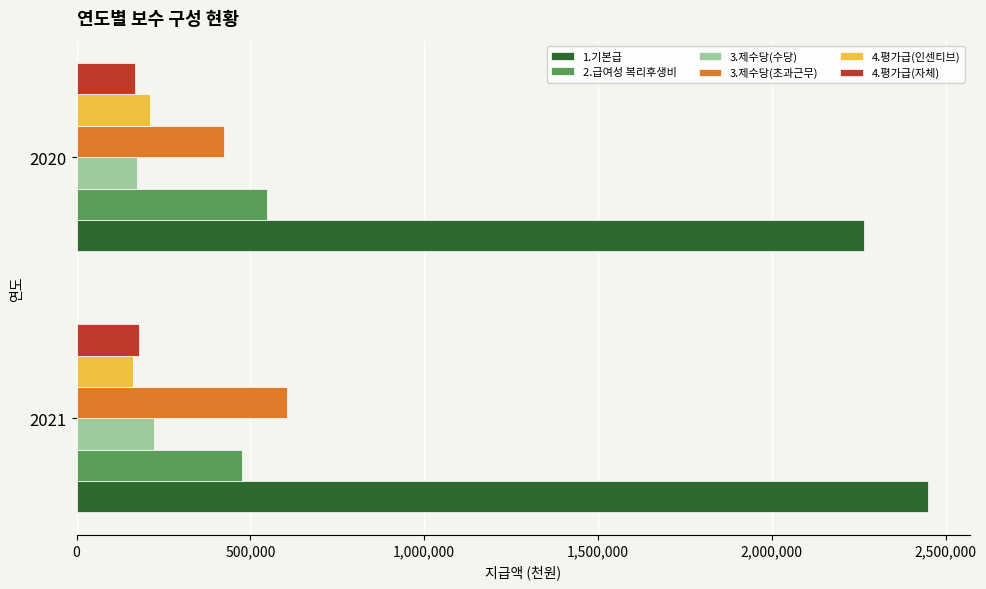

The value of 4.평가급(자체) at 2020 is 166829. True or false?

True